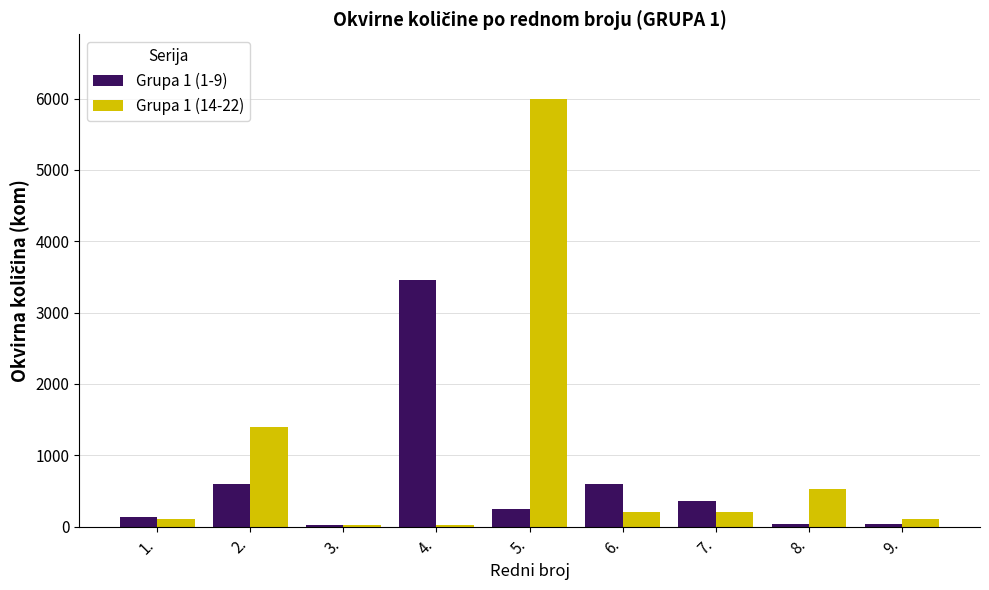

At which category is the sum across all series the highest?

5.